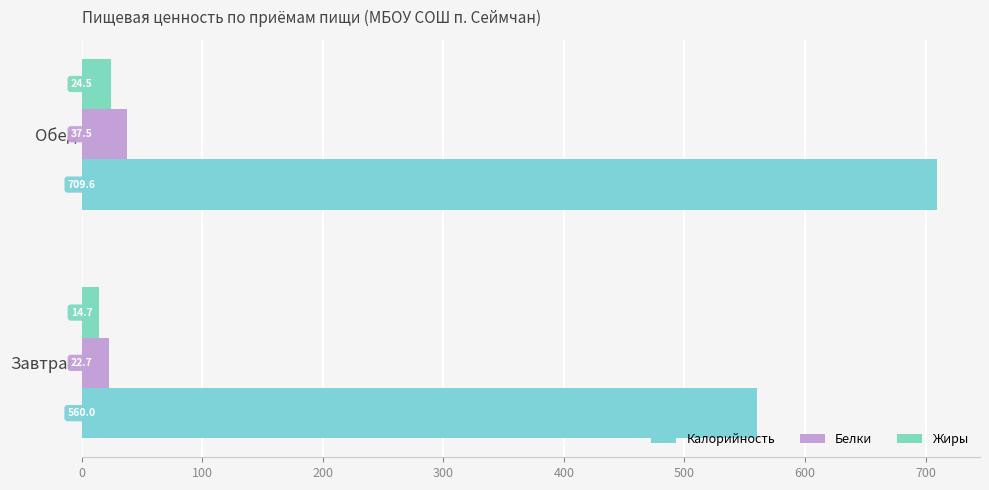

How many categories are shown in the chart?

2